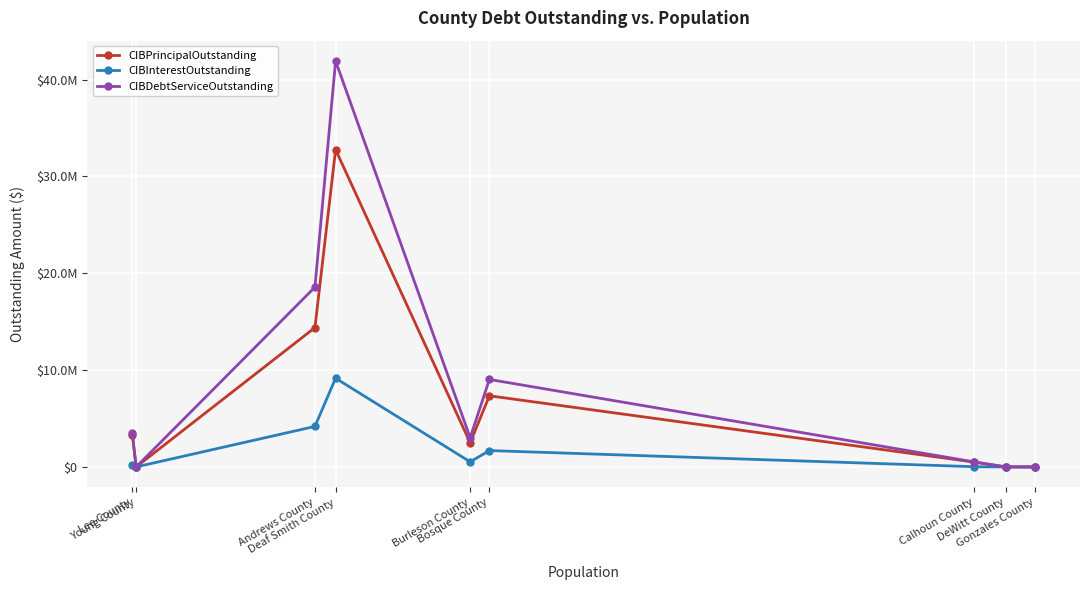

Is this an area chart (filled region under the line)?

No